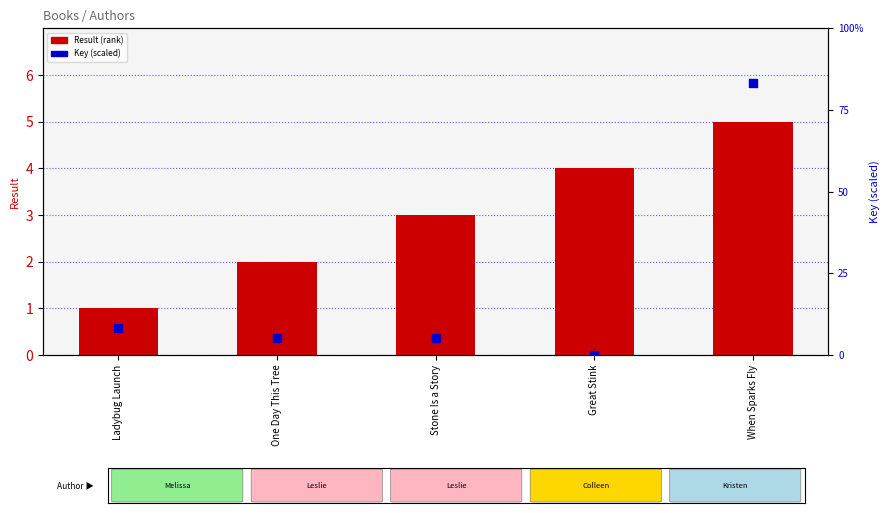

What is the total value across all series at Stone Is a Story?

3.6